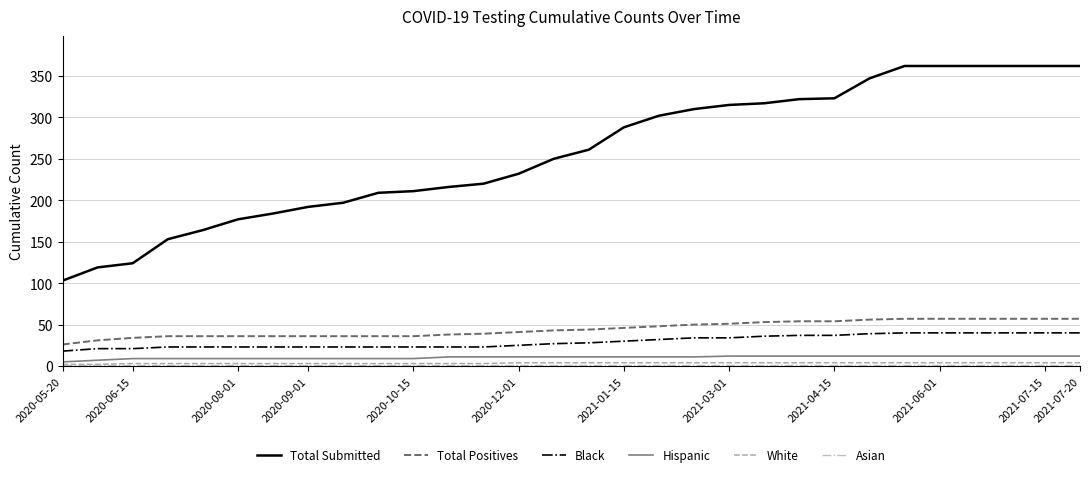

Which series has the largest range (max minus min)?

Total Submitted